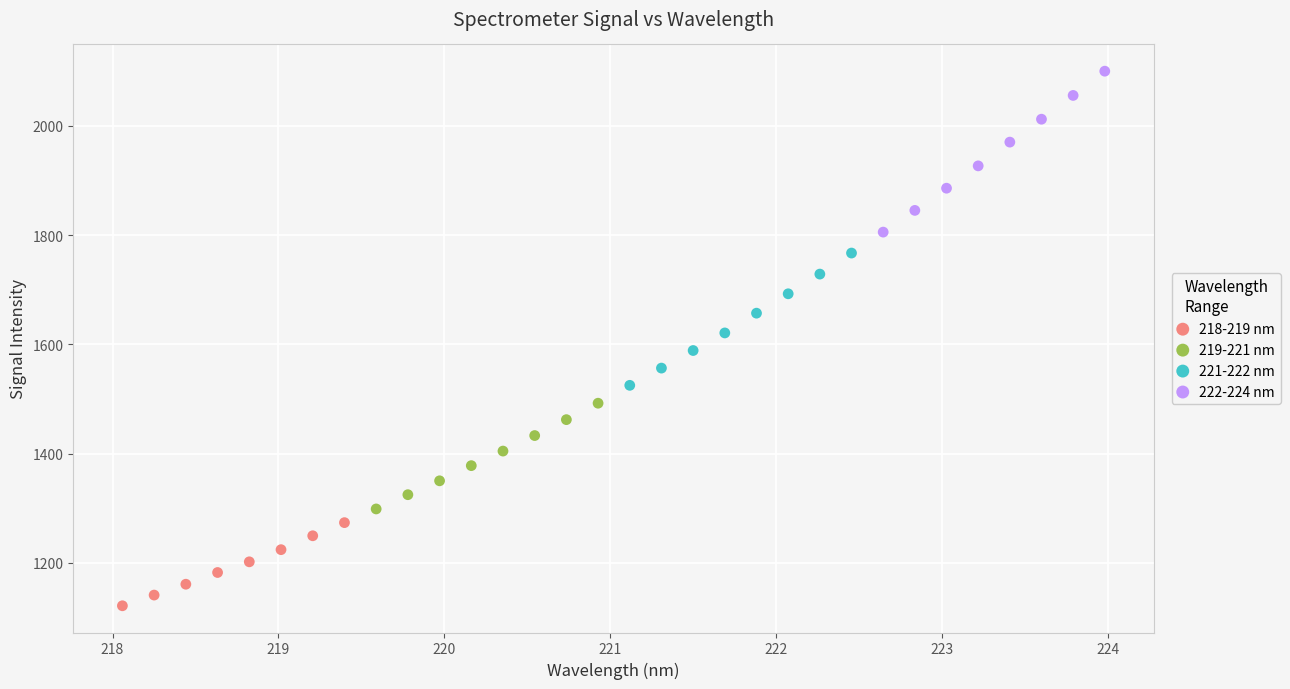

Which series has the widest spread of Y values?

222-224 nm